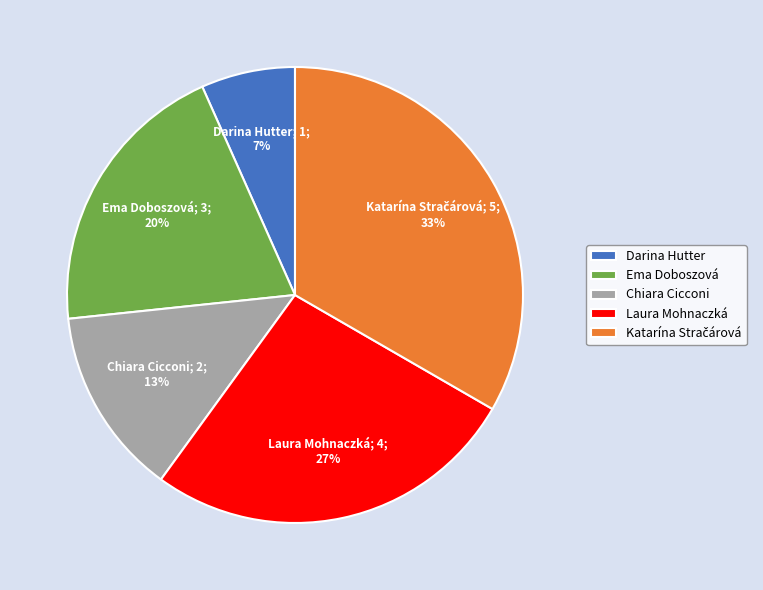

To the nearest percent, what is the combined percentage of Chiara Cicconi and Laura Mohnaczká?

40%